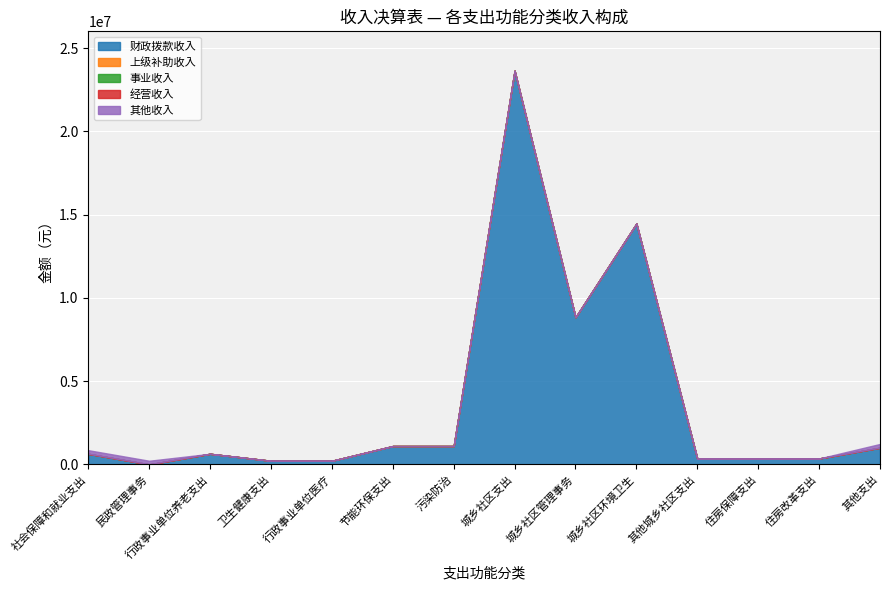

How many lines are shown in the chart?

5